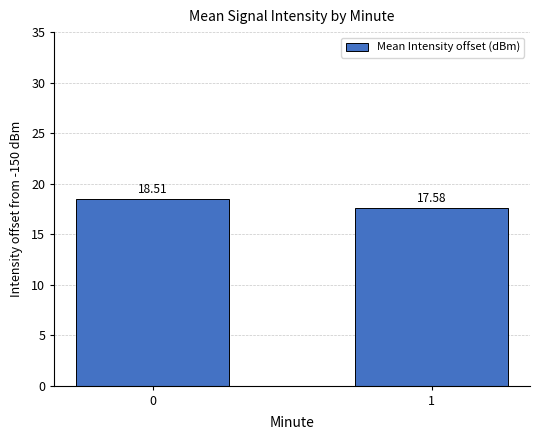

Is it true that the value at 0 is 10.3?

False